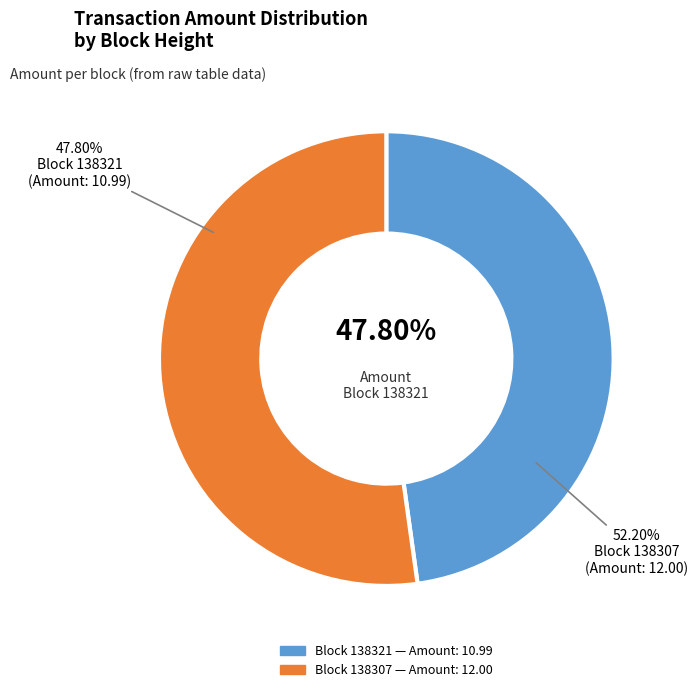

How many slices are in this pie chart?

2